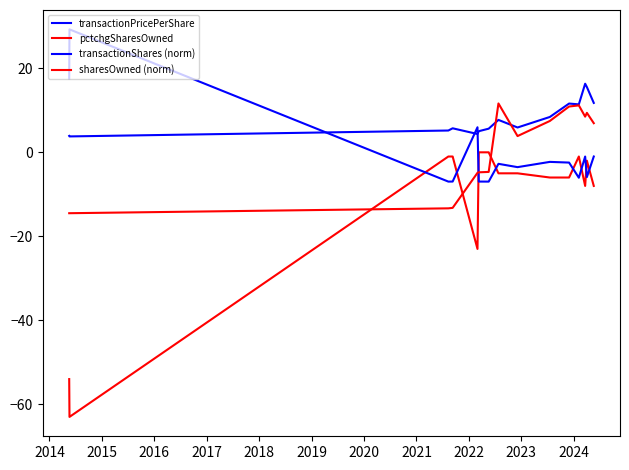

Does the chart have visible grid lines?

No